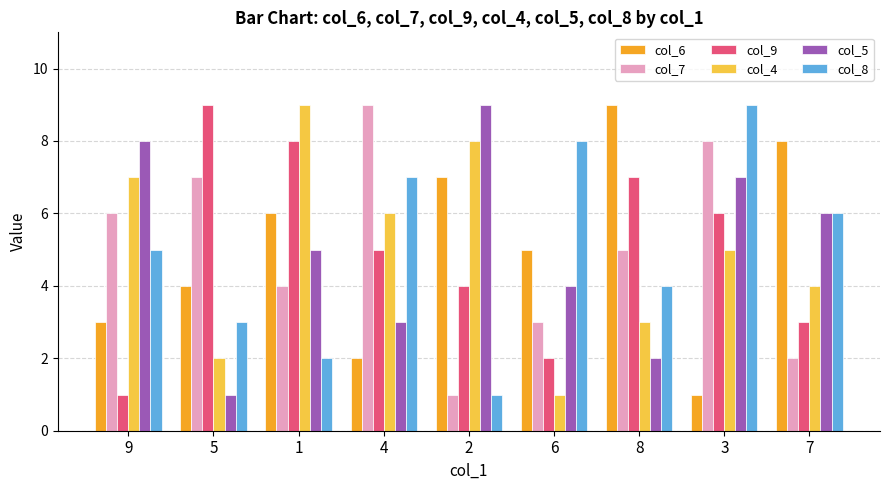

What is the sum of the col_5 values at 2 and 7?

15